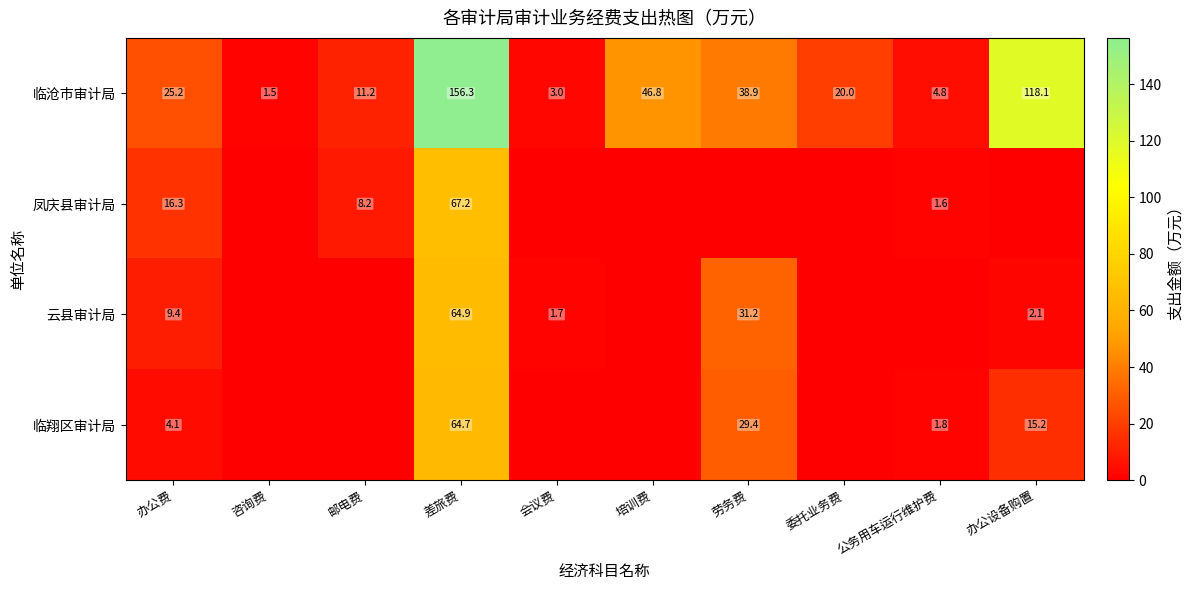

The 临沧市审计局 series shows 34.9 at 委托业务费. True or false?

False